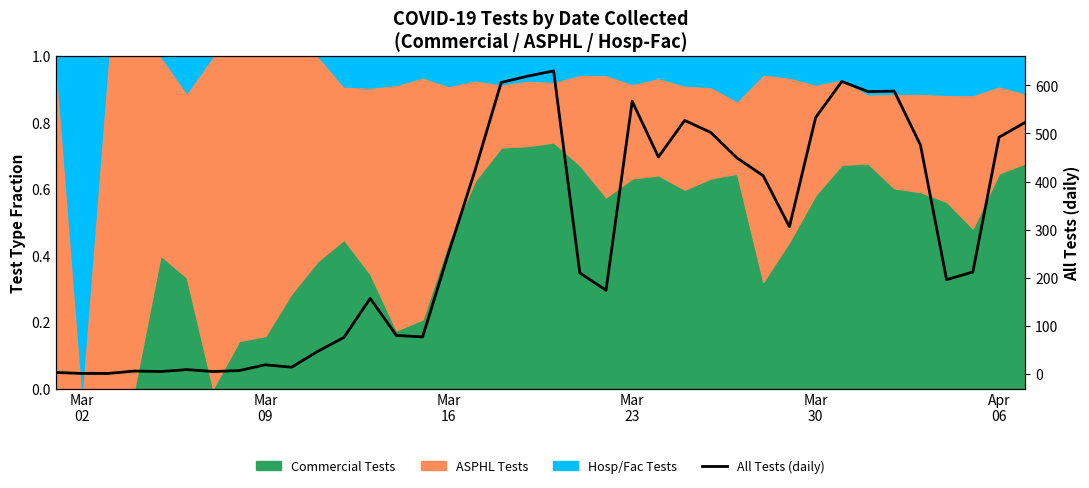

Reading left to right, list all the values displayed in this chart.

3	1	1	6	5	9	5	7	19	14	47	76	157	80	77	253	423	606	619	630	210	174	567	451	527	502	449	412	306	533	608	587	588	476	196	212	492	523